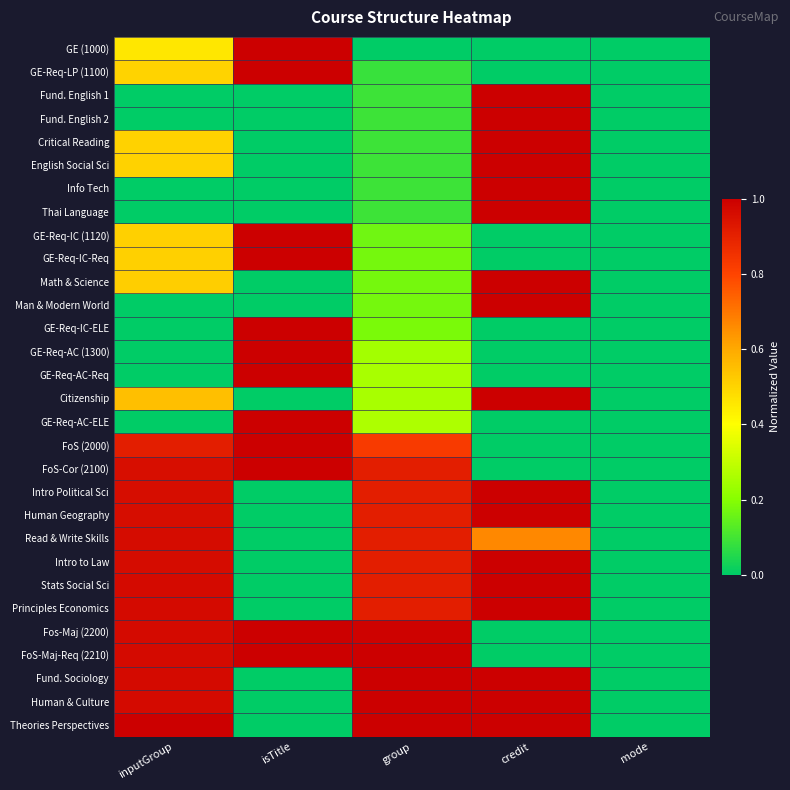

Reading right to left, what are all the values shown in this chart?

GE (1000): mode=0.0	credit=0.0	group=0.0	isTitle=1.0	inputGroup=0.5
GE-Req-LP (1100): mode=0.0	credit=0.0	group=0.1	isTitle=1.0	inputGroup=0.5
Fund. English 1: mode=0.0	credit=1.0	group=0.1	isTitle=0.0	inputGroup=0.0
Fund. English 2: mode=0.0	credit=1.0	group=0.1	isTitle=0.0	inputGroup=0.0
Critical Reading: mode=0.0	credit=1.0	group=0.1	isTitle=0.0	inputGroup=0.5
English Social Sci: mode=0.0	credit=1.0	group=0.1	isTitle=0.0	inputGroup=0.5
Info Tech: mode=0.0	credit=1.0	group=0.1	isTitle=0.0	inputGroup=0.0
Thai Language: mode=0.0	credit=1.0	group=0.1	isTitle=0.0	inputGroup=0.0
GE-Req-IC (1120): mode=0.0	credit=0.0	group=0.2	isTitle=1.0	inputGroup=0.5
GE-Req-IC-Req: mode=0.0	credit=0.0	group=0.2	isTitle=1.0	inputGroup=0.5
Math & Science: mode=0.0	credit=1.0	group=0.2	isTitle=0.0	inputGroup=0.5
Man & Modern World: mode=0.0	credit=1.0	group=0.2	isTitle=0.0	inputGroup=0.0
GE-Req-IC-ELE: mode=0.0	credit=0.0	group=0.2	isTitle=1.0	inputGroup=0.0
GE-Req-AC (1300): mode=0.0	credit=0.0	group=0.2	isTitle=1.0	inputGroup=0.0
GE-Req-AC-Req: mode=0.0	credit=0.0	group=0.3	isTitle=1.0	inputGroup=0.0
Citizenship: mode=0.0	credit=1.0	group=0.3	isTitle=0.0	inputGroup=0.6
GE-Req-AC-ELE: mode=0.0	credit=0.0	group=0.3	isTitle=1.0	inputGroup=0.0
FoS (2000): mode=0.0	credit=0.0	group=0.8	isTitle=1.0	inputGroup=0.9
FoS-Cor (2100): mode=0.0	credit=0.0	group=0.9	isTitle=1.0	inputGroup=1.0
Intro Political Sci: mode=0.0	credit=1.0	group=0.9	isTitle=0.0	inputGroup=1.0
Human Geography: mode=0.0	credit=1.0	group=0.9	isTitle=0.0	inputGroup=1.0
Read & Write Skills: mode=0.0	credit=0.7	group=0.9	isTitle=0.0	inputGroup=1.0
Intro to Law: mode=0.0	credit=1.0	group=0.9	isTitle=0.0	inputGroup=1.0
Stats Social Sci: mode=0.0	credit=1.0	group=0.9	isTitle=0.0	inputGroup=1.0
Principles Economics: mode=0.0	credit=1.0	group=0.9	isTitle=0.0	inputGroup=1.0
Fos-Maj (2200): mode=0.0	credit=0.0	group=1.0	isTitle=1.0	inputGroup=1.0
FoS-Maj-Req (2210): mode=0.0	credit=0.0	group=1.0	isTitle=1.0	inputGroup=1.0
Fund. Sociology: mode=0.0	credit=1.0	group=1.0	isTitle=0.0	inputGroup=1.0
Human & Culture: mode=0.0	credit=1.0	group=1.0	isTitle=0.0	inputGroup=1.0
Theories Perspectives: mode=0.0	credit=1.0	group=1.0	isTitle=0.0	inputGroup=1.0